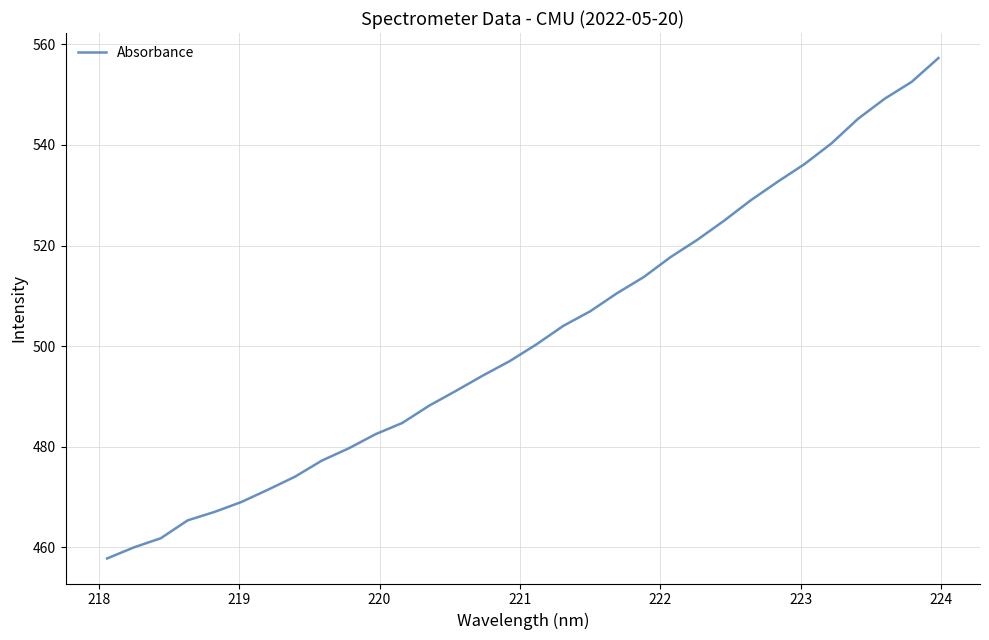

How many lines are shown in the chart?

1